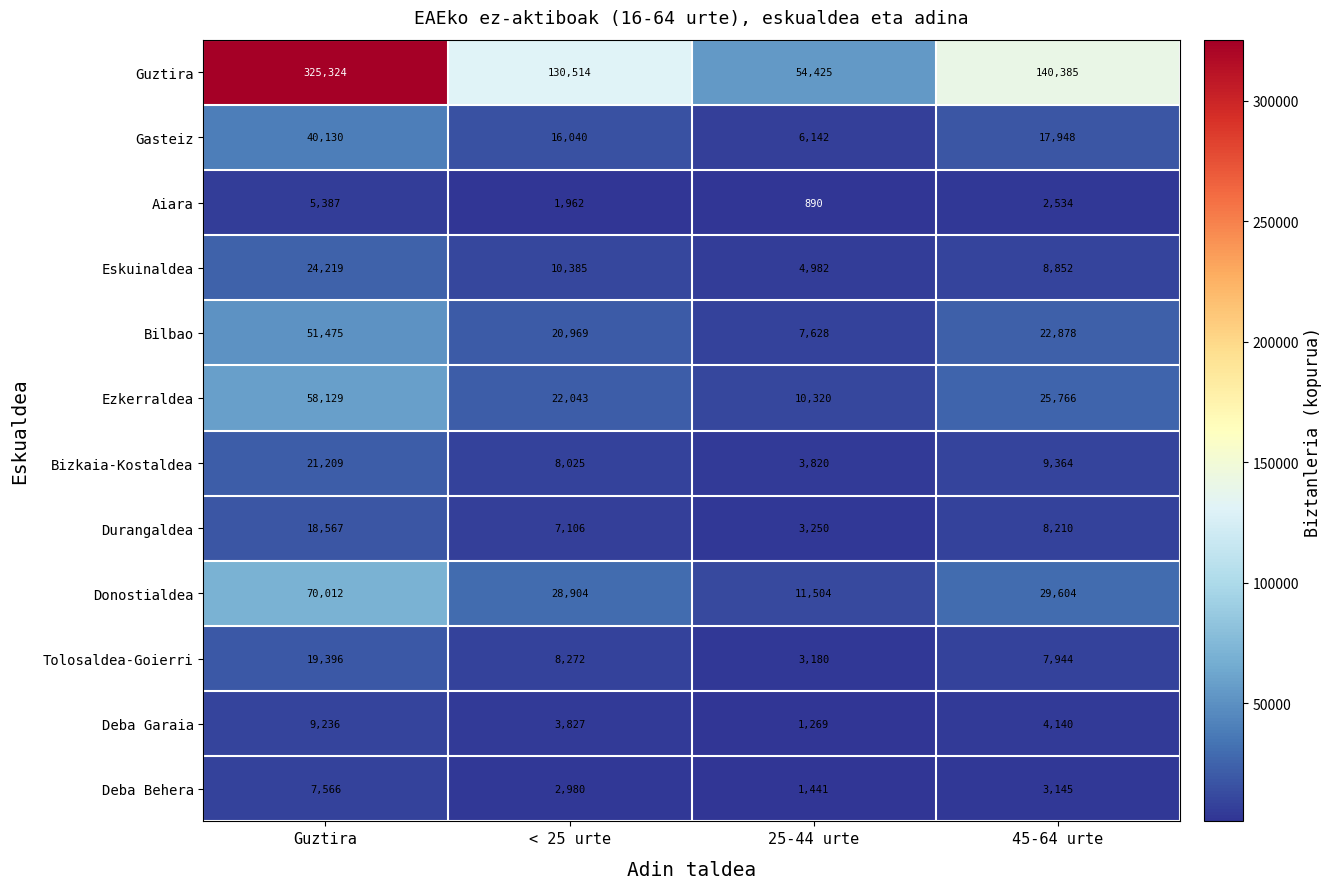

What is the total value across all series at 45-64 urte?

280770